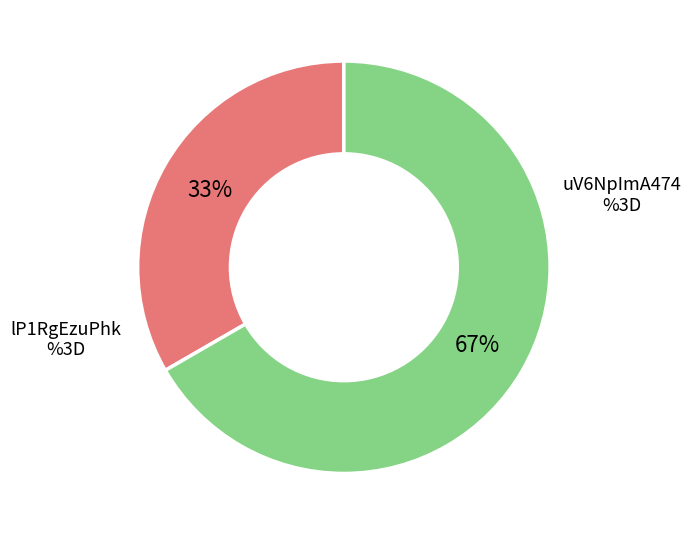

To the nearest percent, what is the average slice percentage?

50%